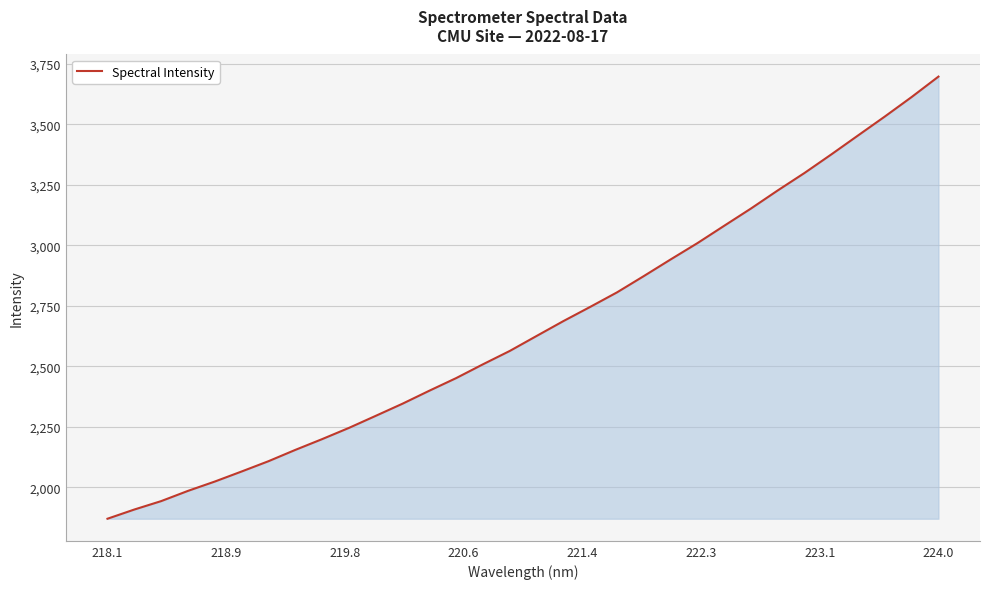

What is the difference between the maximum and minimum values?

1826.9